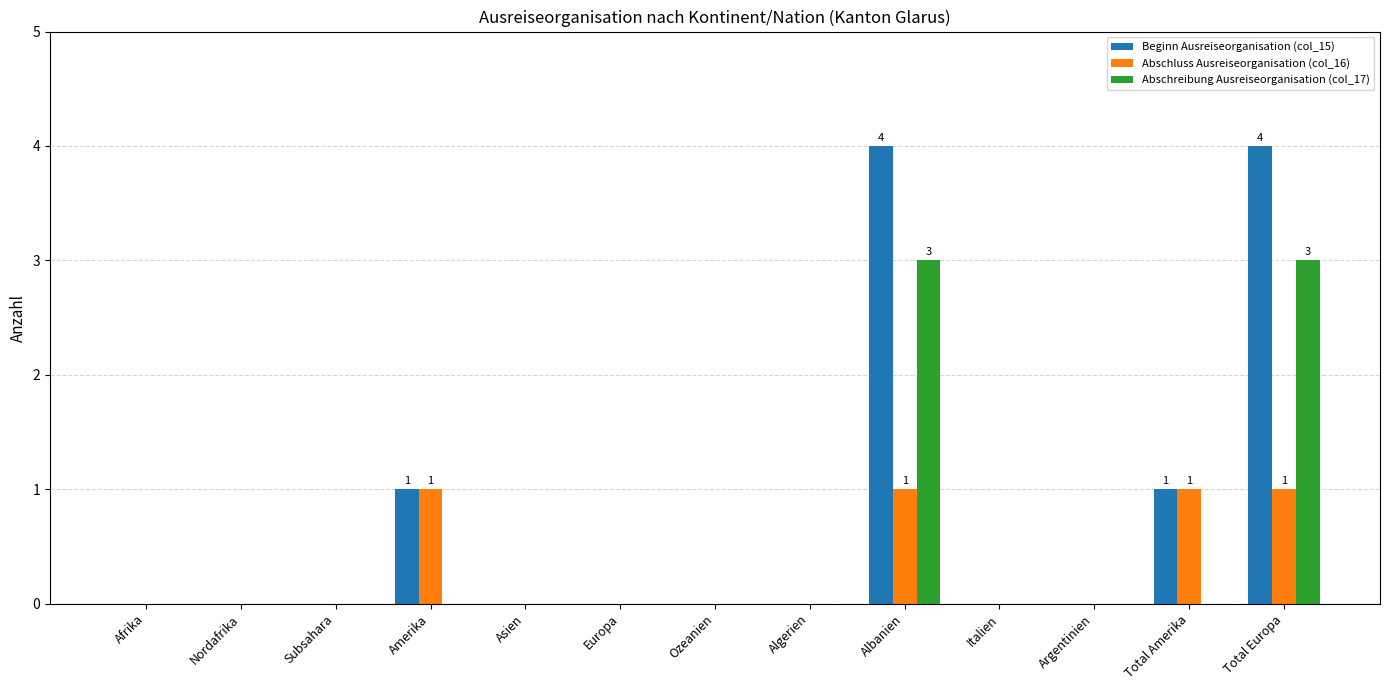

True or false: Abschluss Ausreiseorganisation (col_16) has a value of 0 at Subsahara.

True